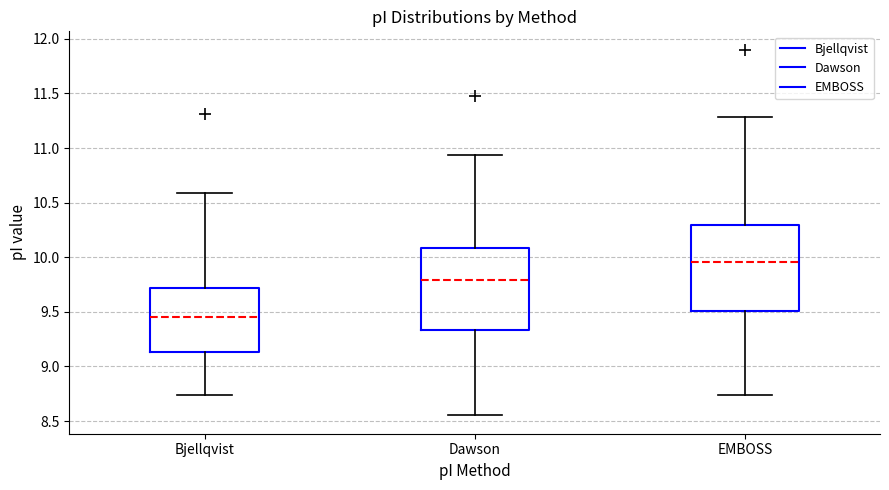

Reading left to right, transcribe this box plot: for each box, give where its median line is, the range the box spans, and where its two whiskers end, as read against the y-axis. The values are not printed on the chart, so give them approximately, as read against the axis.

Bjellqvist: median 9.45, box 9.15 to 9.70, whiskers 8.75 to 10.60
Dawson: median 9.80, box 9.35 to 10.10, whiskers 8.55 to 10.95
EMBOSS: median 9.95, box 9.50 to 10.30, whiskers 8.75 to 11.30